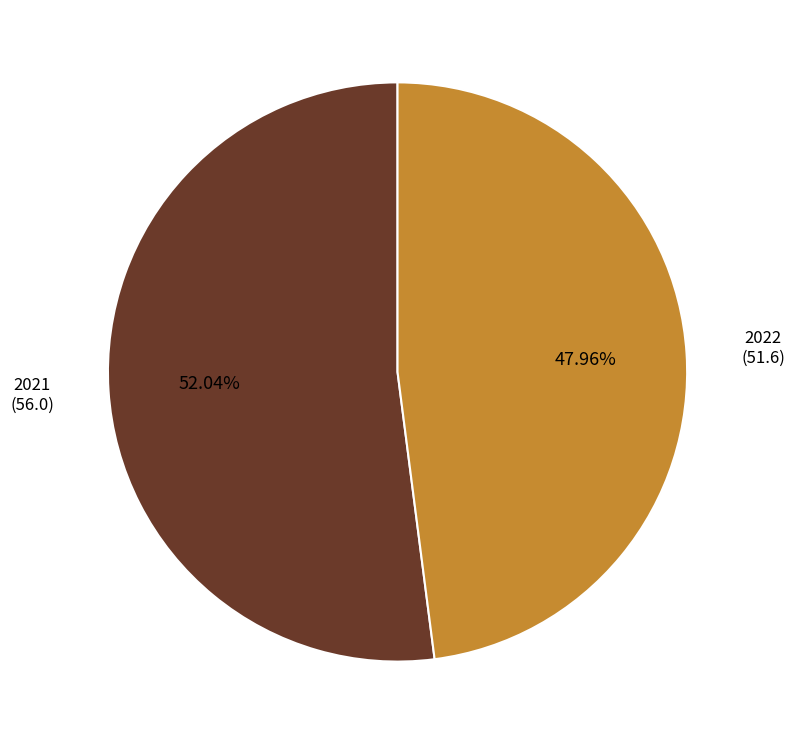

Is there a majority slice in this chart?

Yes